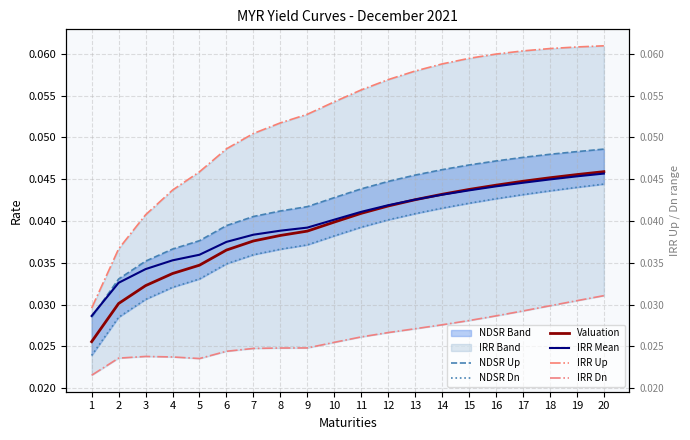

True or false: NDSR Up and IRR Up cross at least once.

False